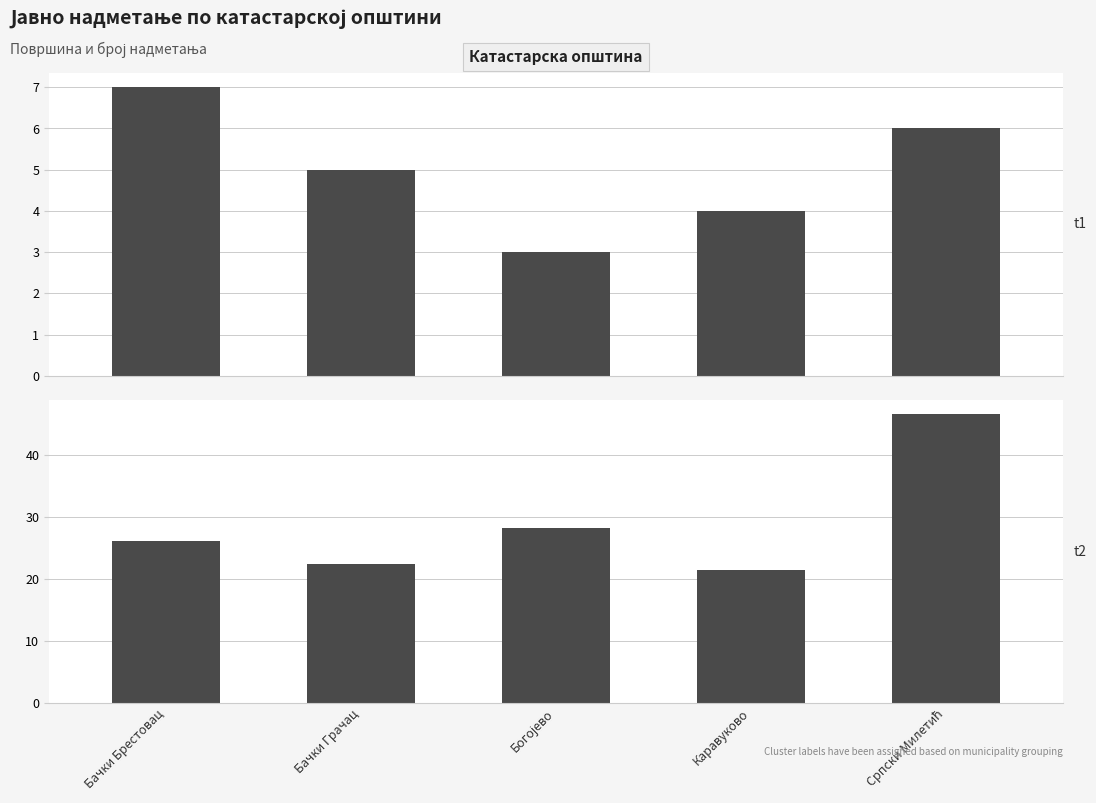

True or false: Шифра (col_10) has a value of 1.5 at Српски Милетић.

False